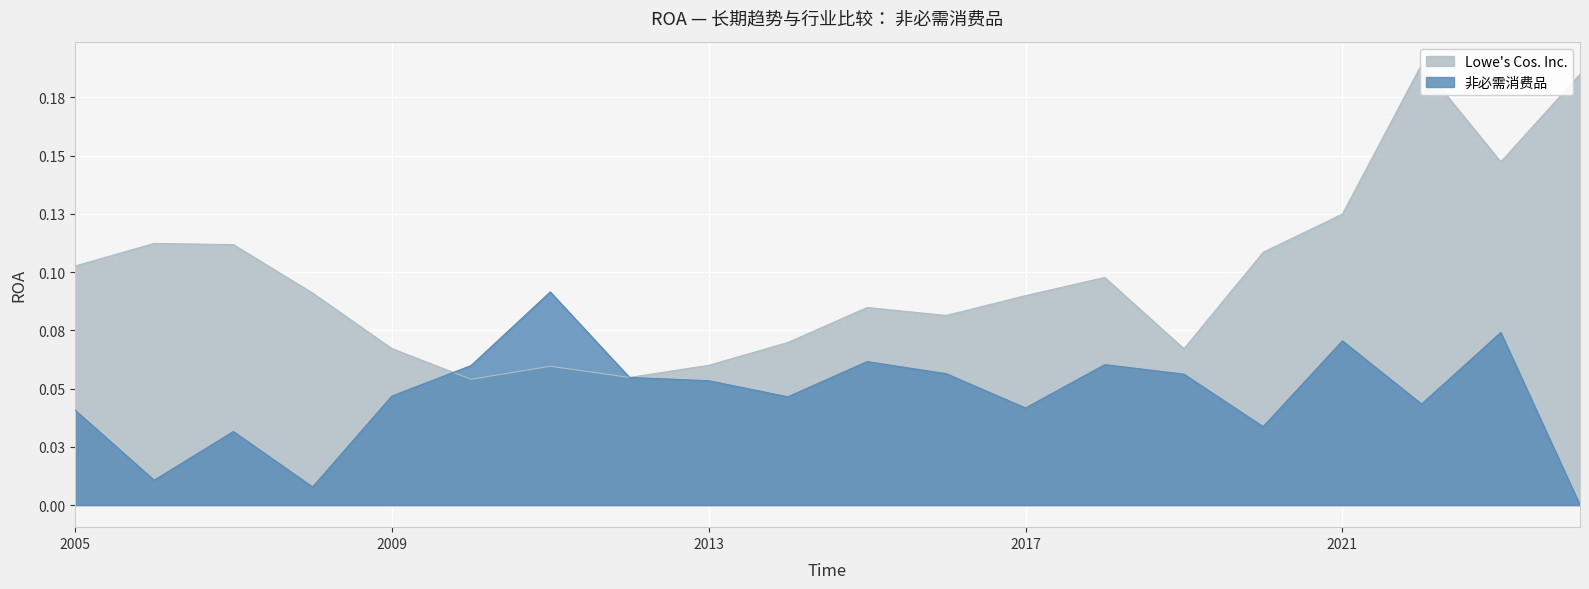

Does the chart display data point markers on the line(s)?

No